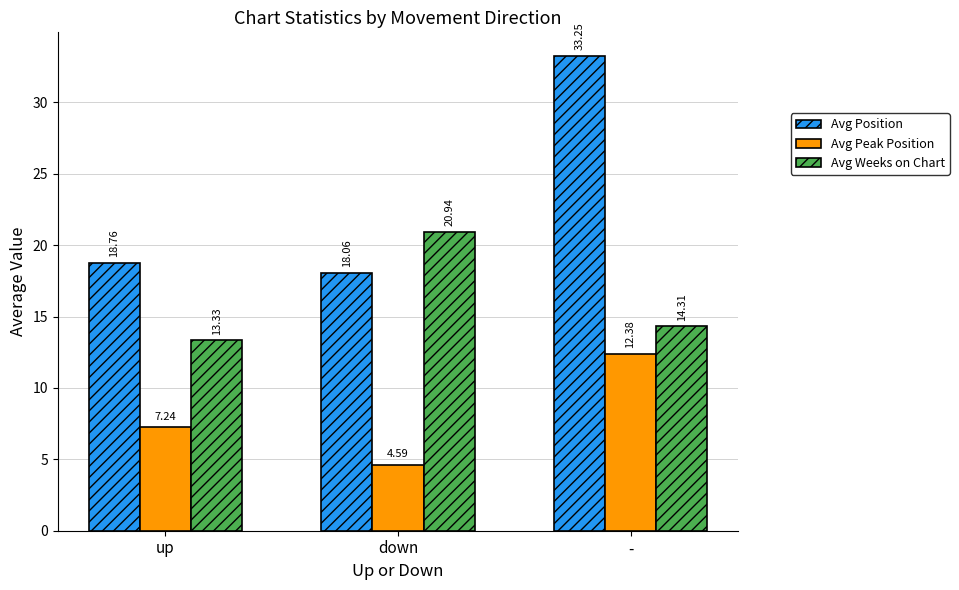

Which series has the largest total across all categories?

Avg Position